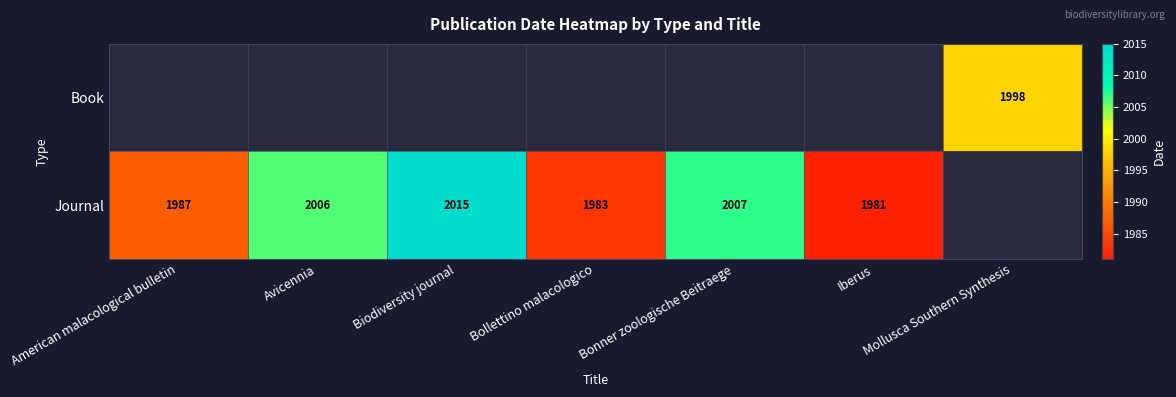

Count the number of data series in this chart.

2